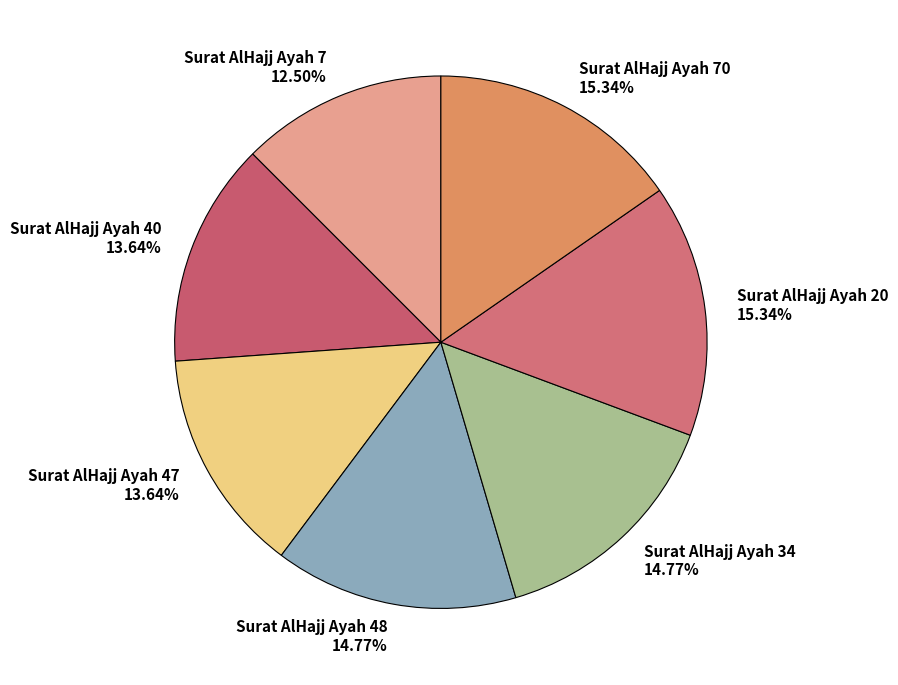

Combined, do Surat AlHajj Ayah 40 13.64% and Surat AlHajj Ayah 48 14.77% account for over 50%?

No